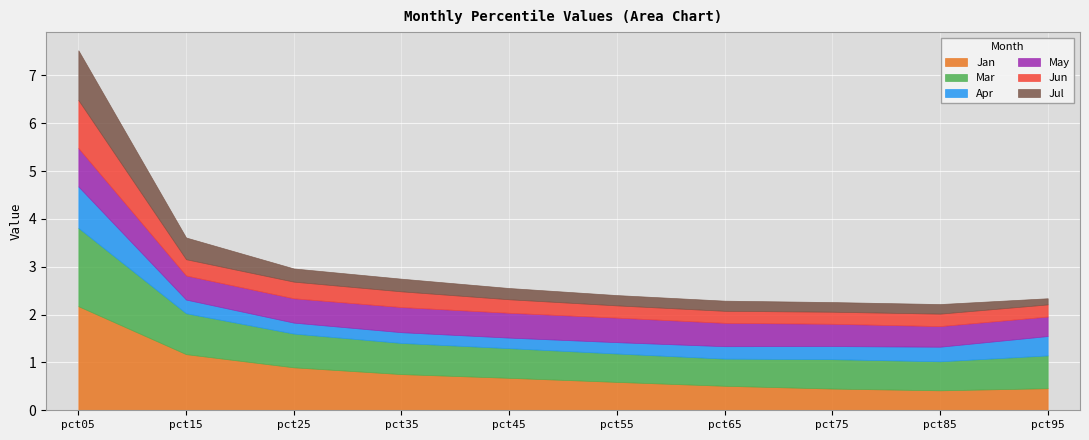

What value does the Jun series have at pct05?

1.0